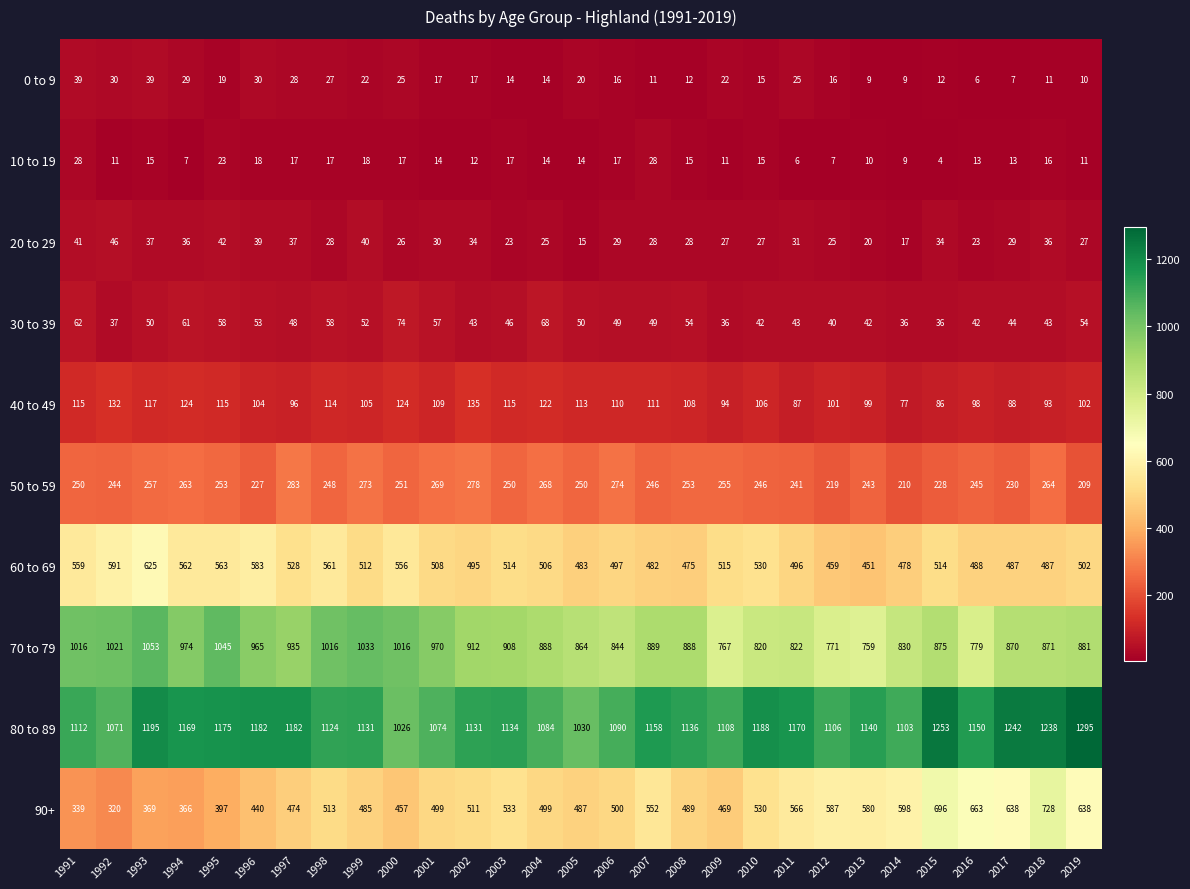

What is the spread (max minus min) of values at 2007?

1147